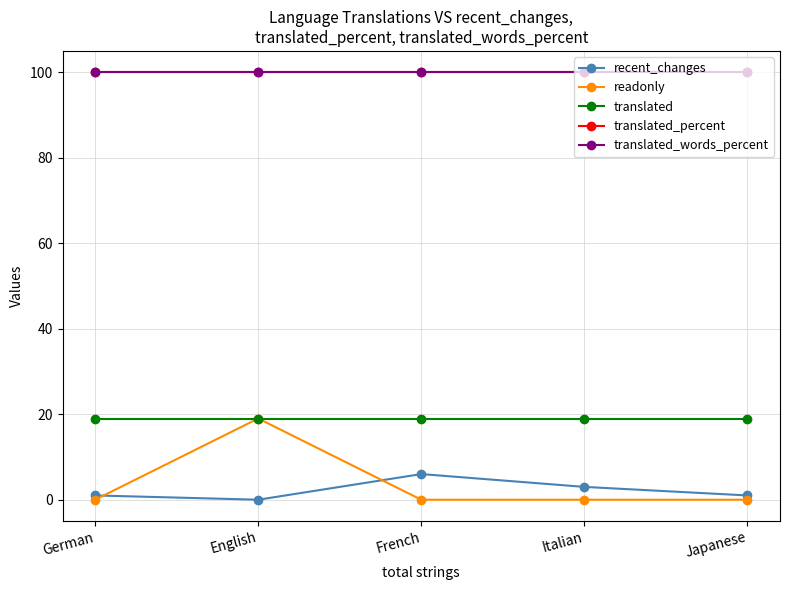

At German, list the series in order from largest to smallest.

translated_percent, translated_words_percent, translated, recent_changes, readonly